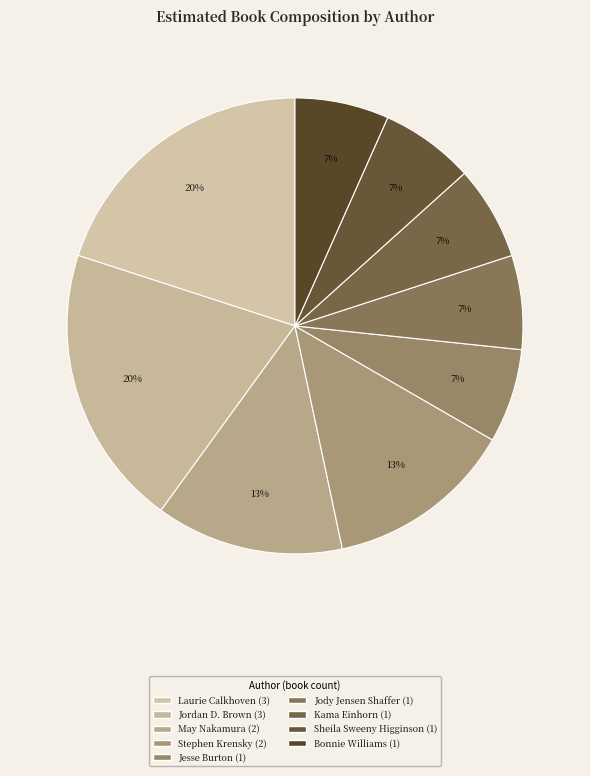

The Bonnie Williams slice represents 16% of the pie. True or false?

False